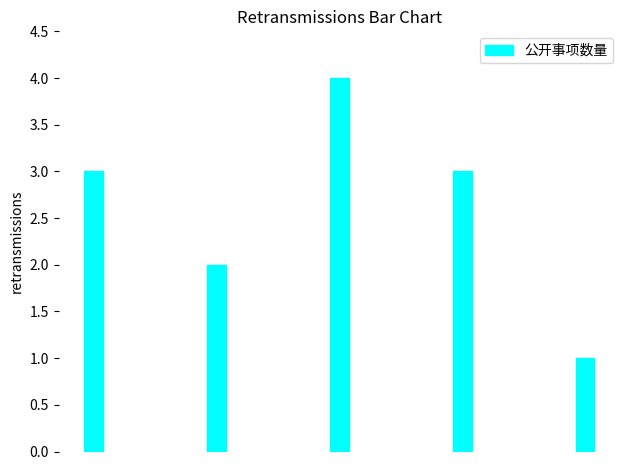

What is the value of the 1st bar from the left?

3